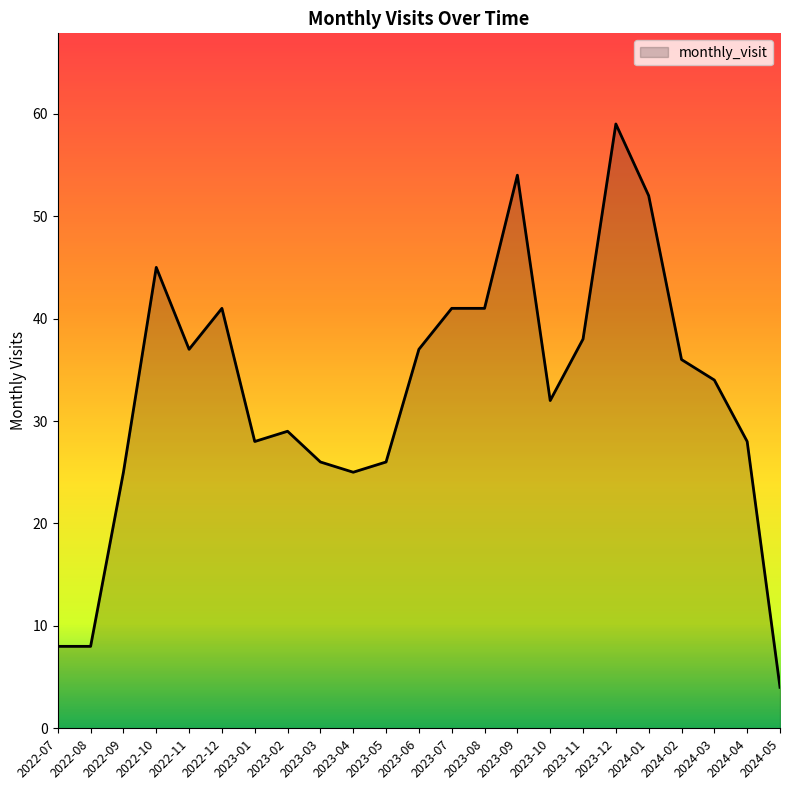

Reading left to right, transcribe all the data shown in this chart.

2022-07=8	2022-08=8	2022-09=25	2022-10=45	2022-11=37	2022-12=41	2023-01=28	2023-02=29	2023-03=26	2023-04=25	2023-05=26	2023-06=37	2023-07=41	2023-08=41	2023-09=54	2023-10=32	2023-11=38	2023-12=59	2024-01=52	2024-02=36	2024-03=34	2024-04=28	2024-05=4